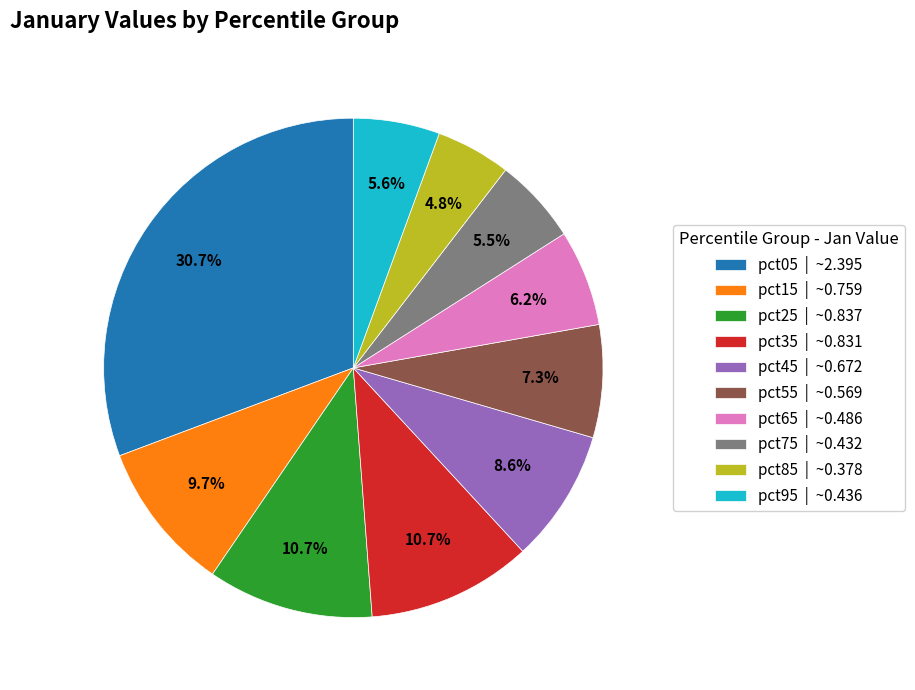

How many segments does this pie chart have?

10